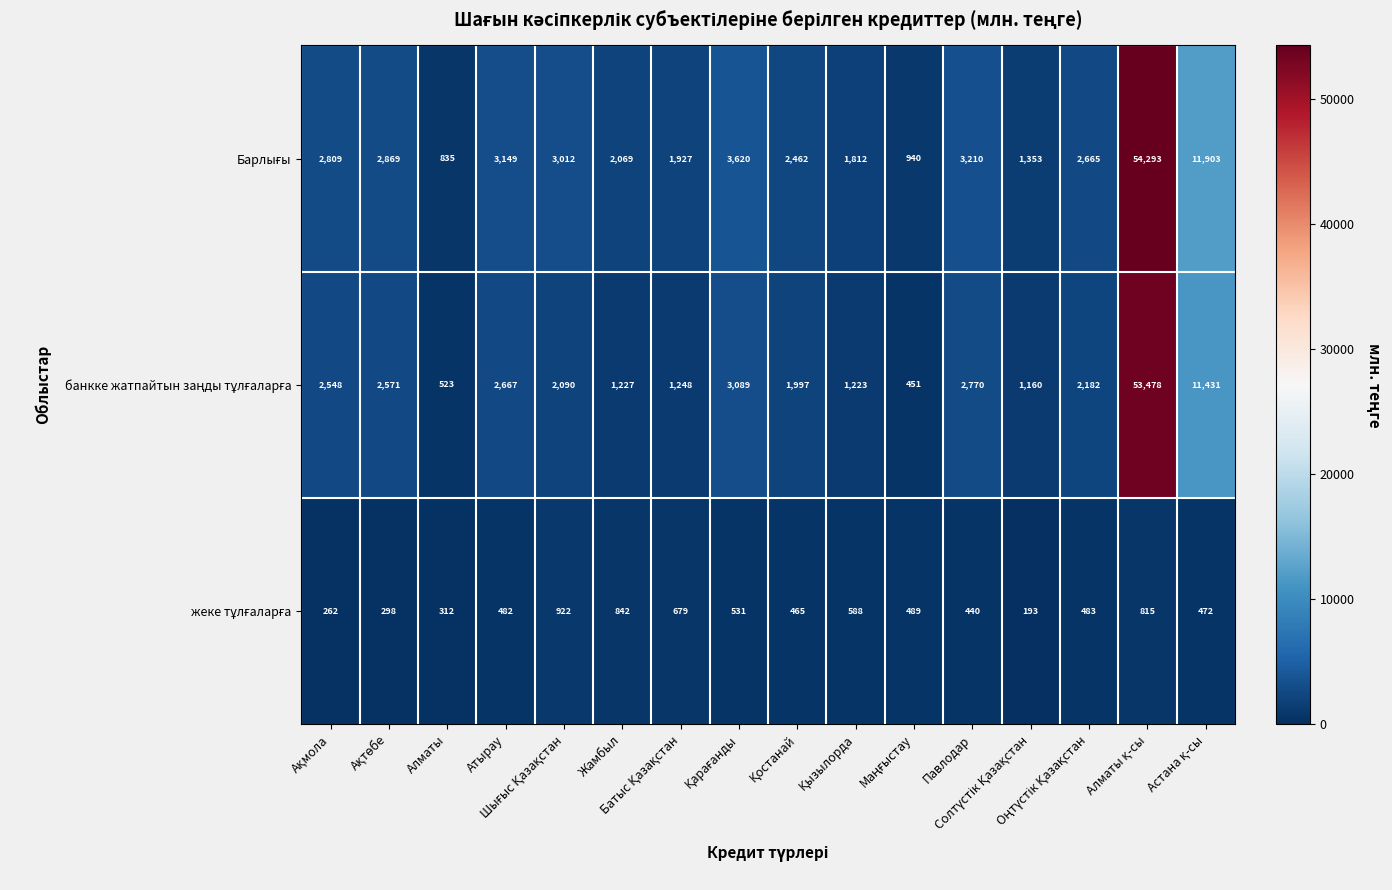

List the series in order of their peak value, highest first.

Барлығы, банкке жатпайтын заңды тұлғаларға, жеке тұлғаларға